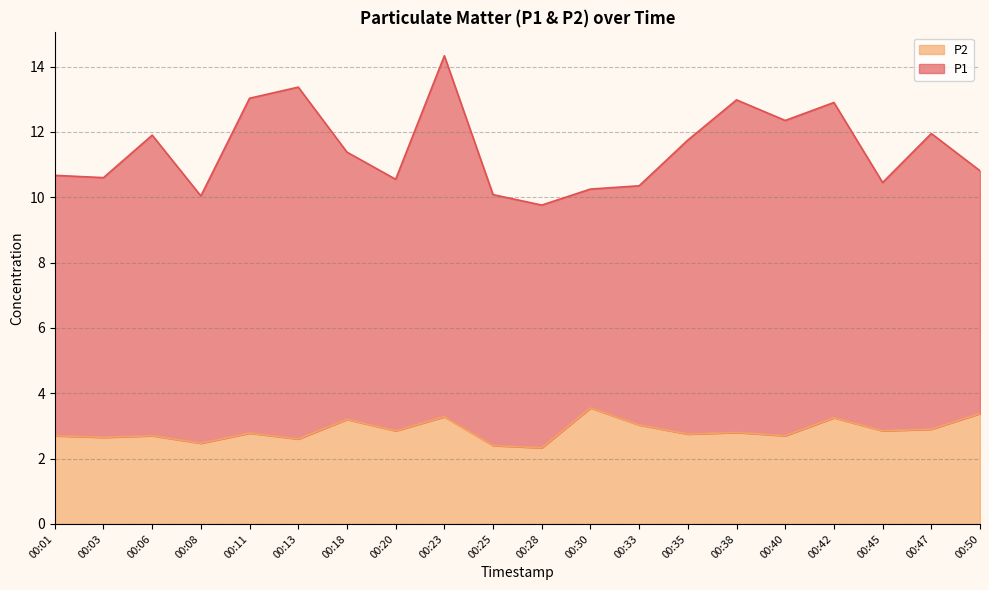

The value at 00:23 is 5.3. True or false?

False